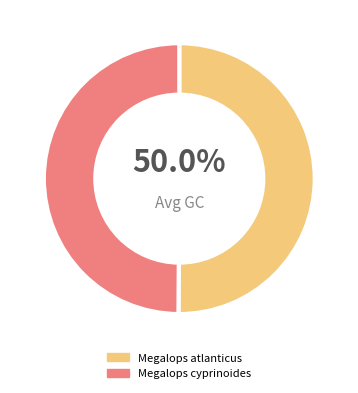

How many slices are in this pie chart?

2